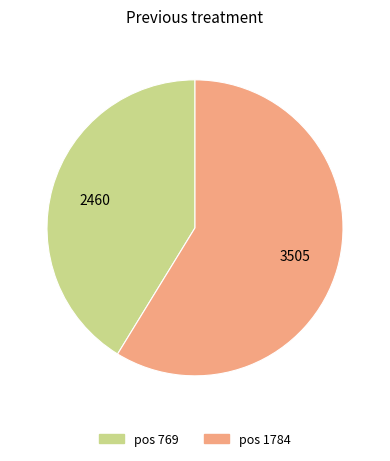

Count the number of slices in the pie.

2